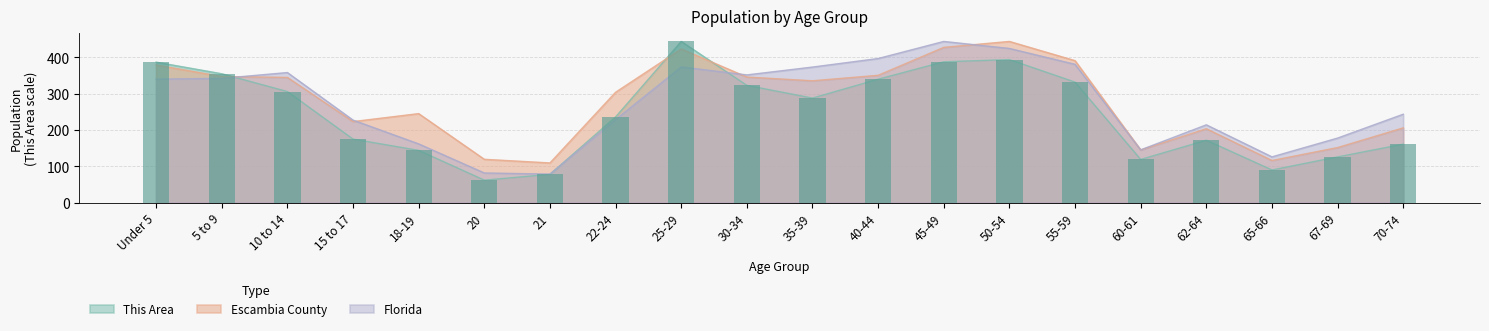

Which has a higher value, 62-64 or 30-34?

30-34